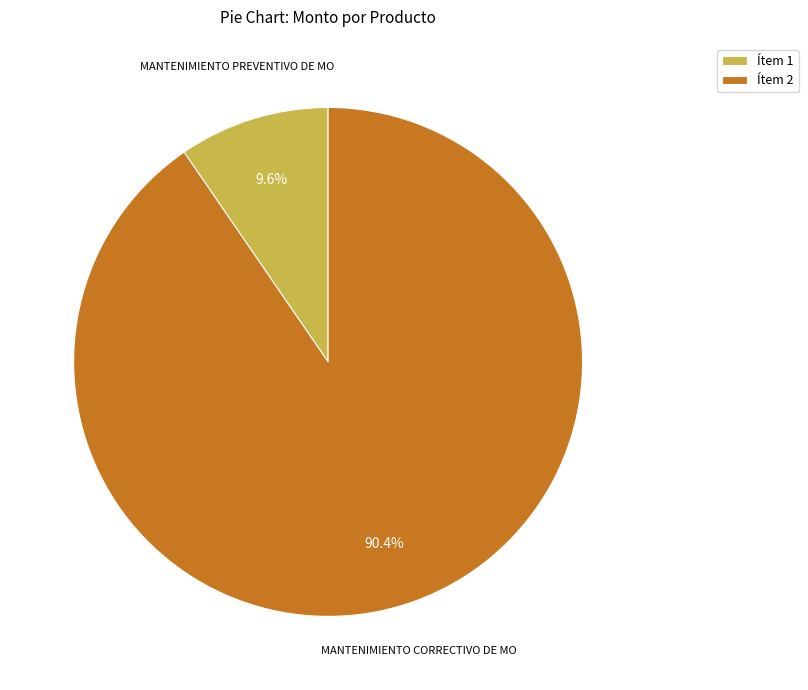

Rank the categories by value from lowest to highest.

Ítem 1, Ítem 2